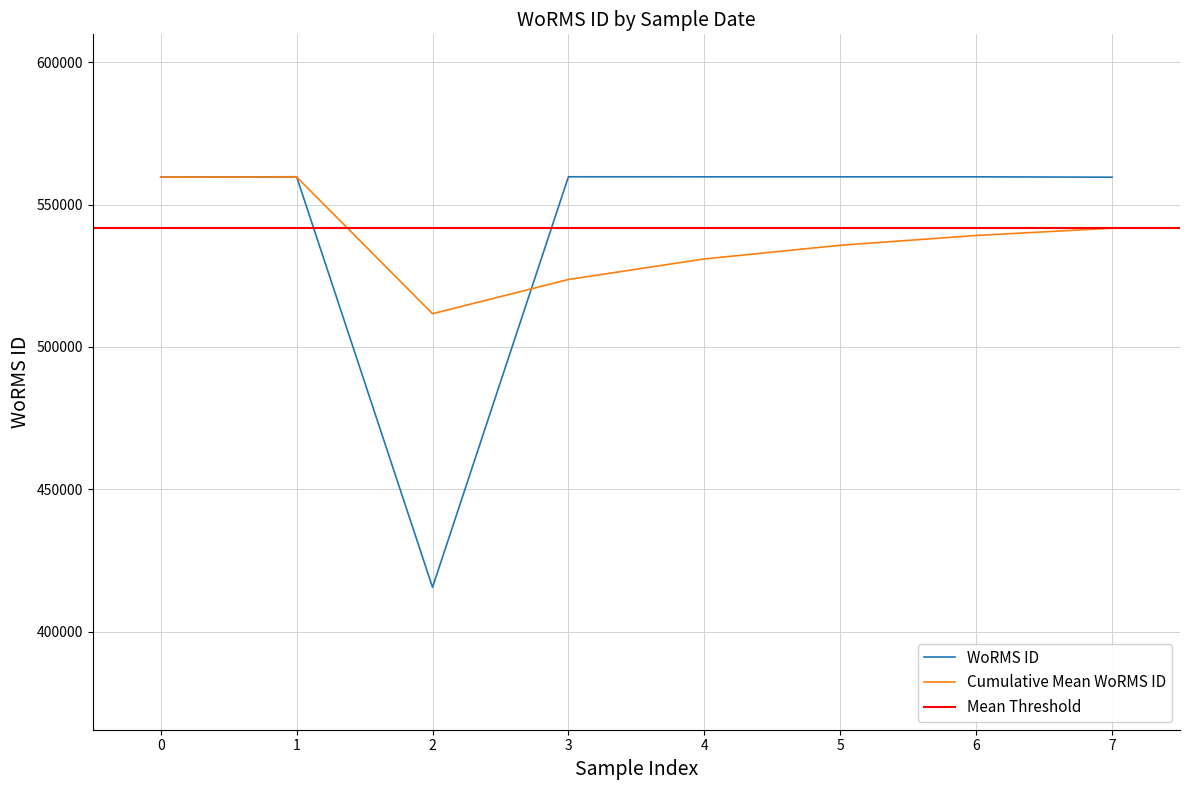

The value of WoRMS ID at 3 is 559757. True or false?

True